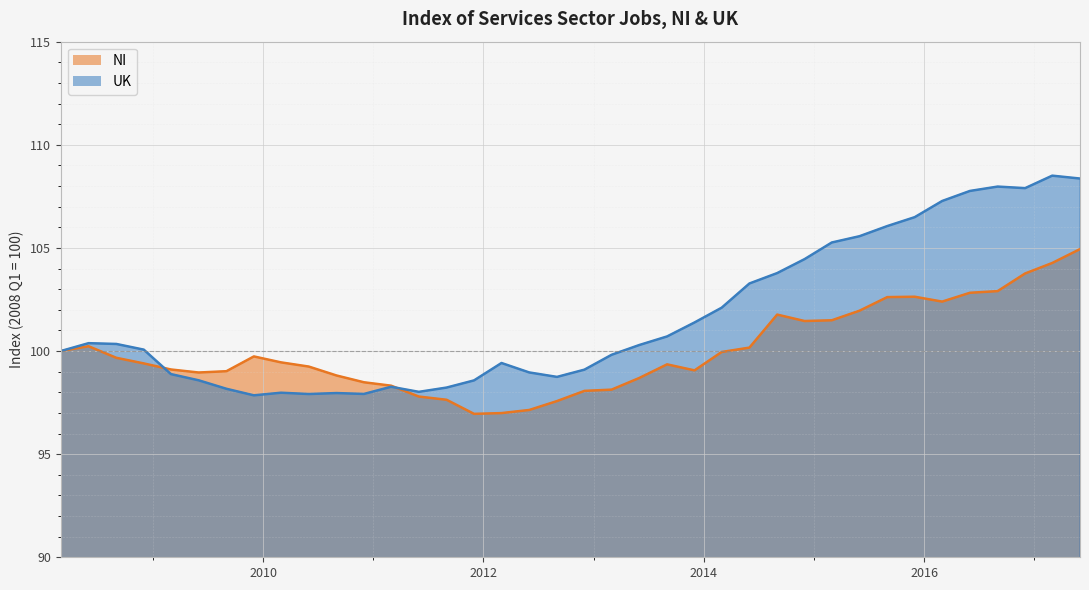

Is the value of UK at 2012-12-01 greater than the value of NI at 2010-06-01?

No